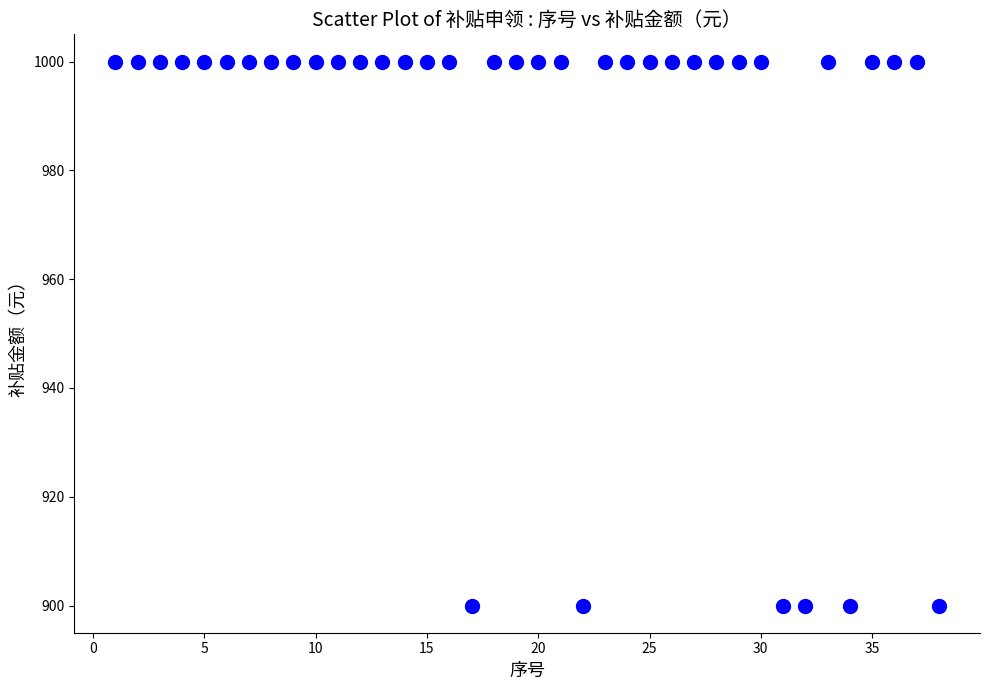

What is the range of Y values (max minus min)?

100